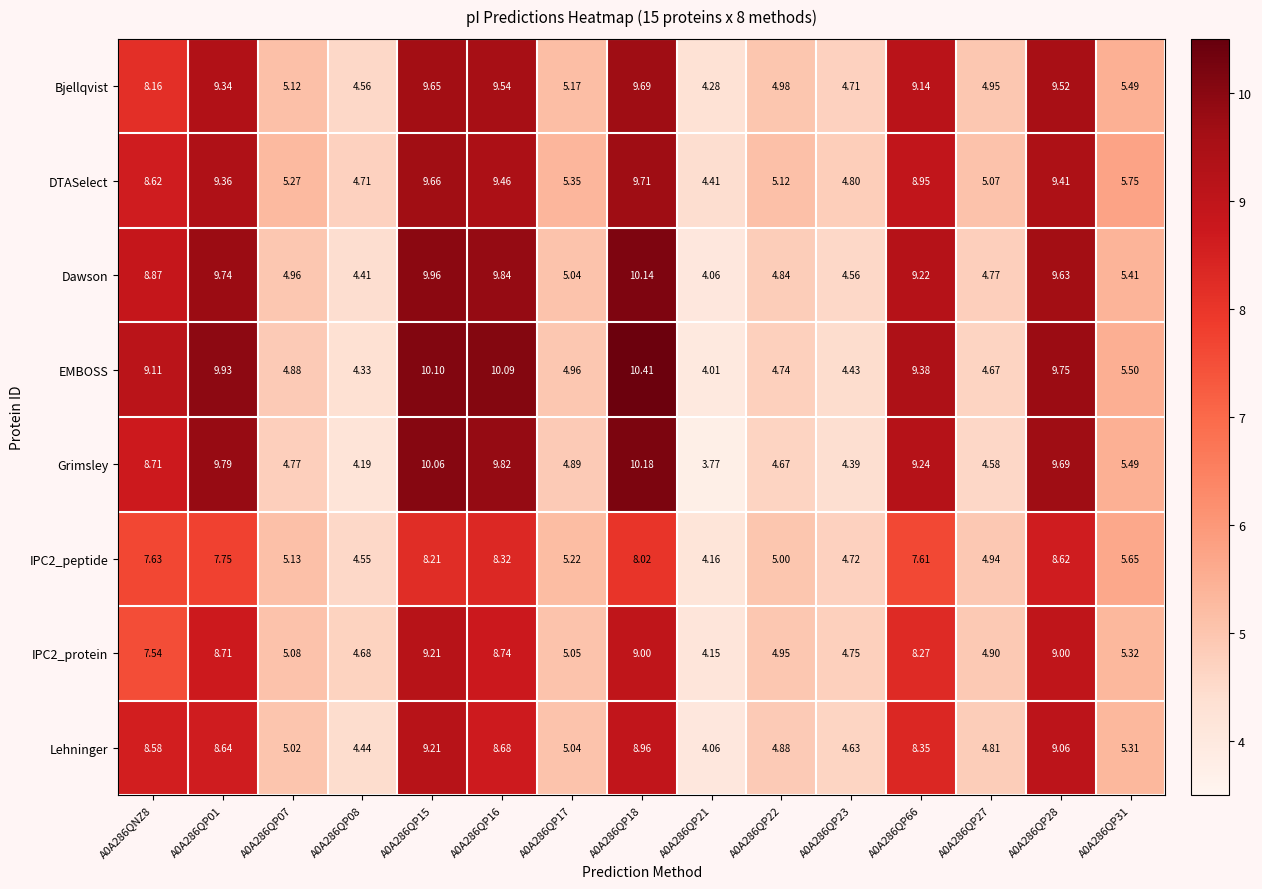

Between A0A286QP08 and A0A286QP18, which series saw the biggest shift?

EMBOSS